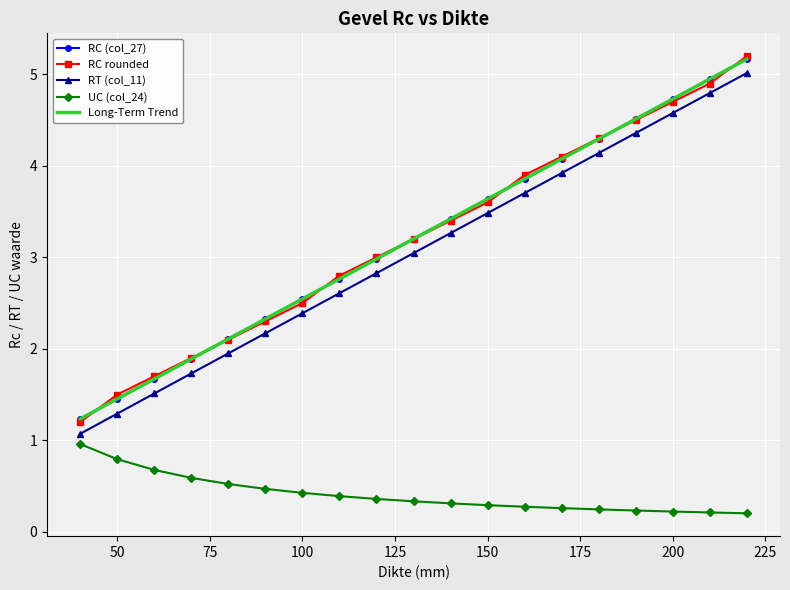

True or false: RC (col_27) and UC (col_24) cross at least once.

False